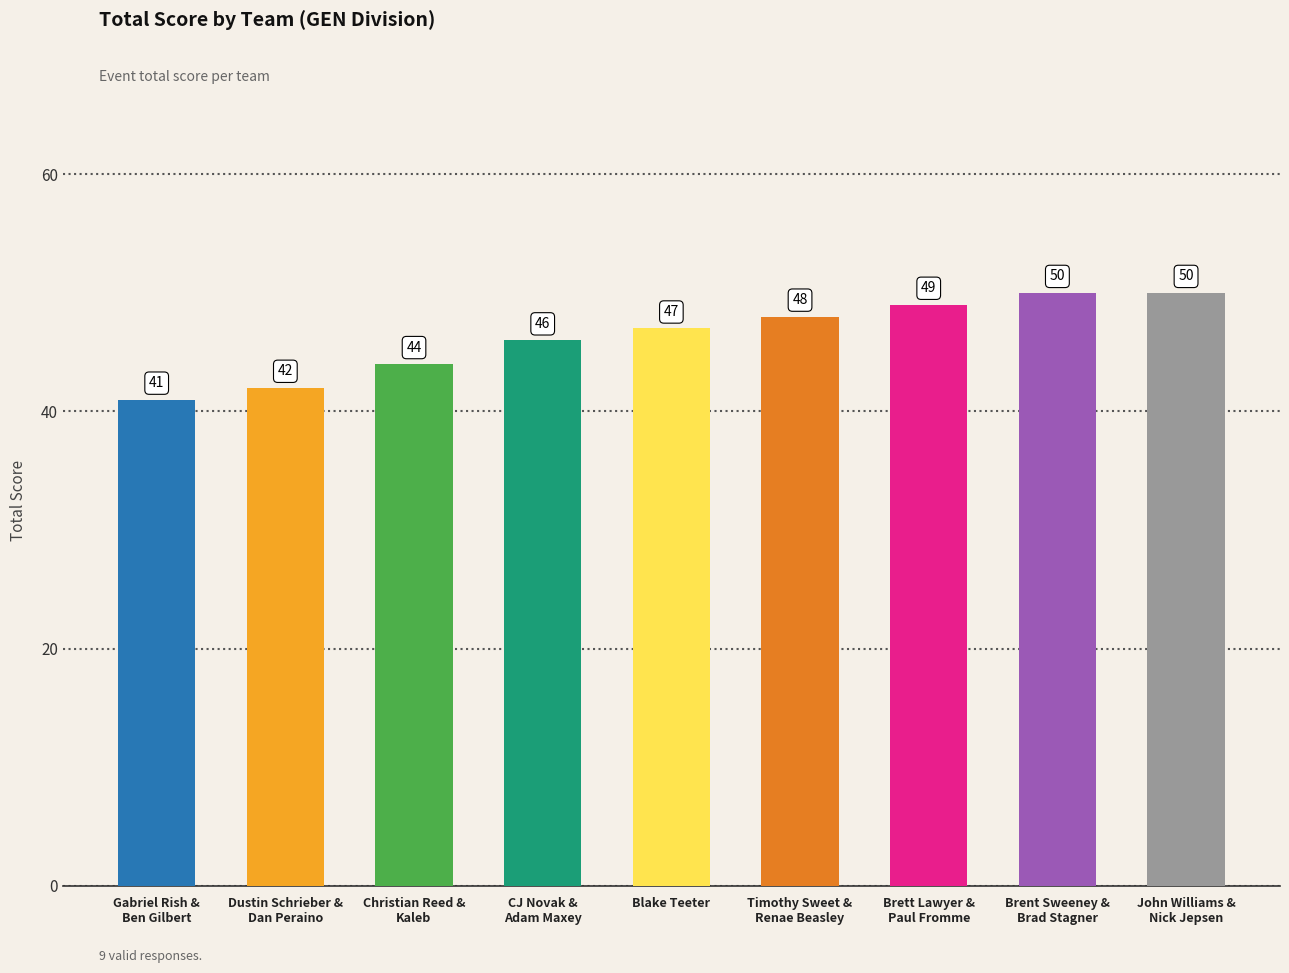

How many data points are above 47?

4